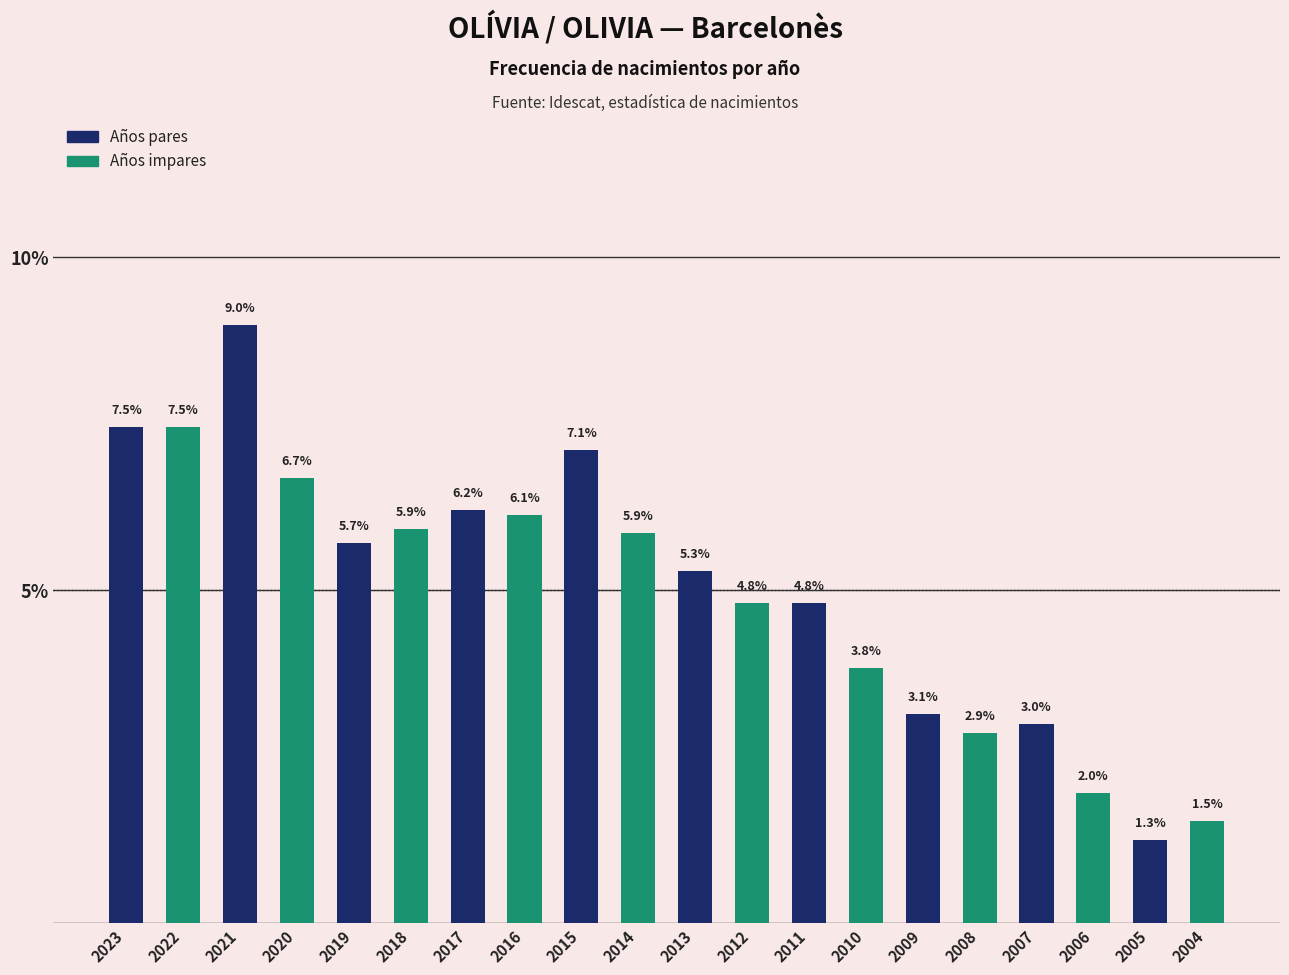

At which label does the data first exceed 5?

2023